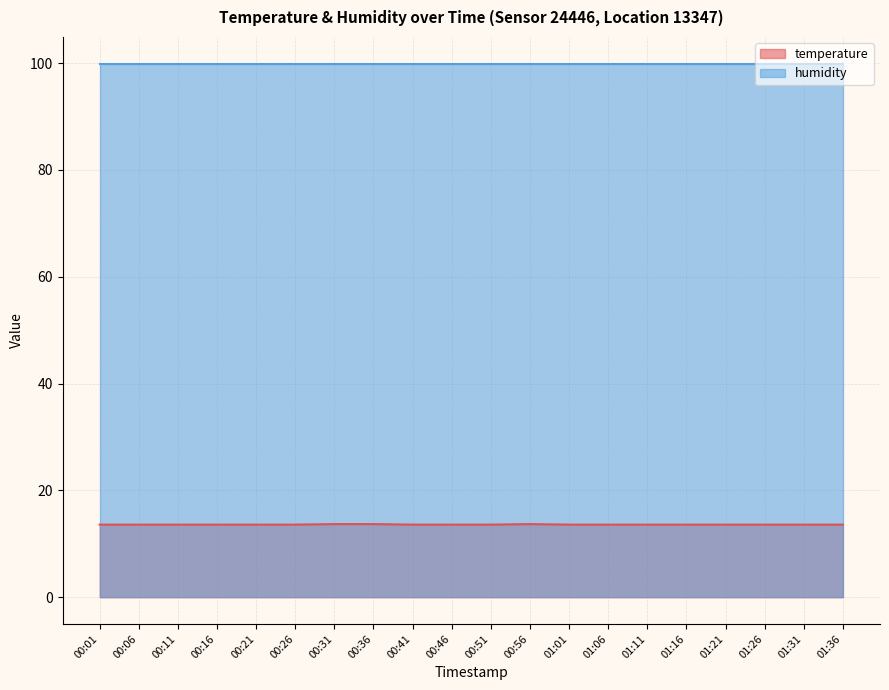

The value at 01:01 is 13.6. True or false?

True